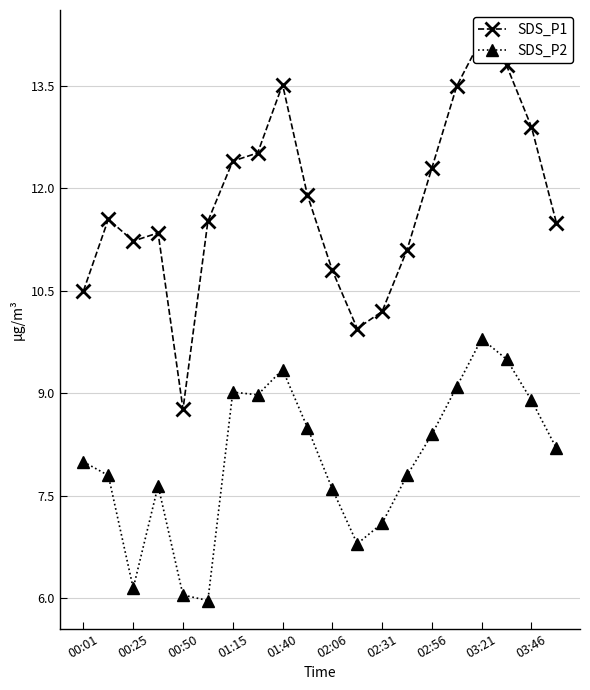

True or false: SDS_P2 has more than 2 interior local peaks.

True